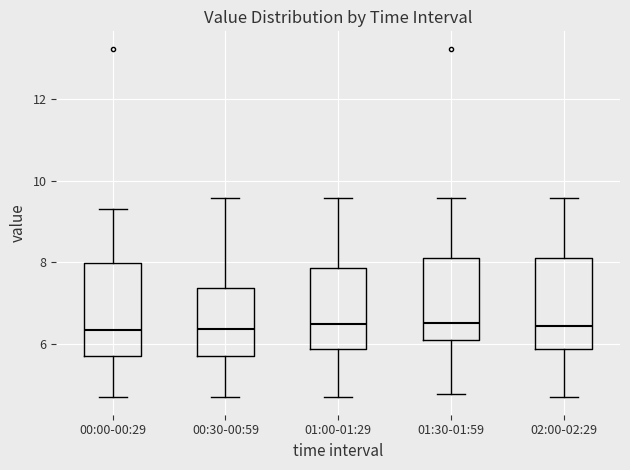

Where does the median line of the box for 02:00-02:29 sit on the y-axis? The values are not printed on the chart, so give them approximately, as read against the axis.

6.4